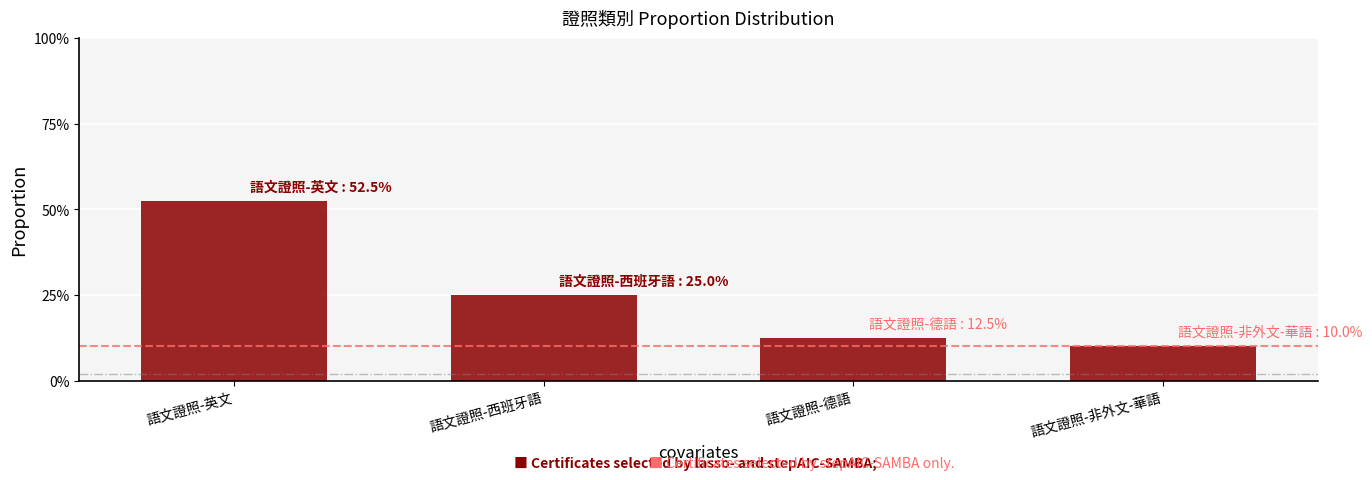

List the labels in order of value, smallest first.

語文證照-非外文-華語, 語文證照-德語, 語文證照-西班牙語, 語文證照-英文